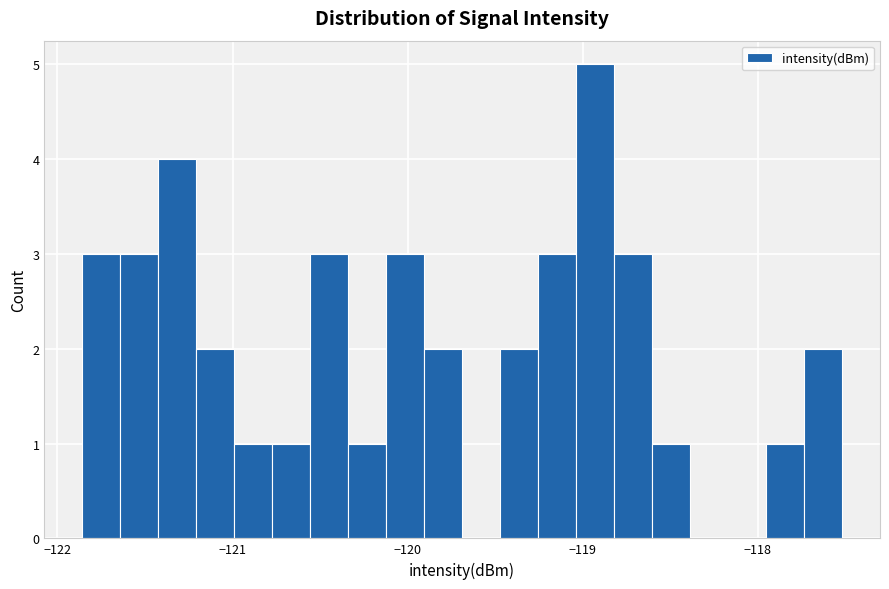

Around what value on the x-axis is the tallest bar? Give the approximate position of its centre, as read against the axis.

-118.9